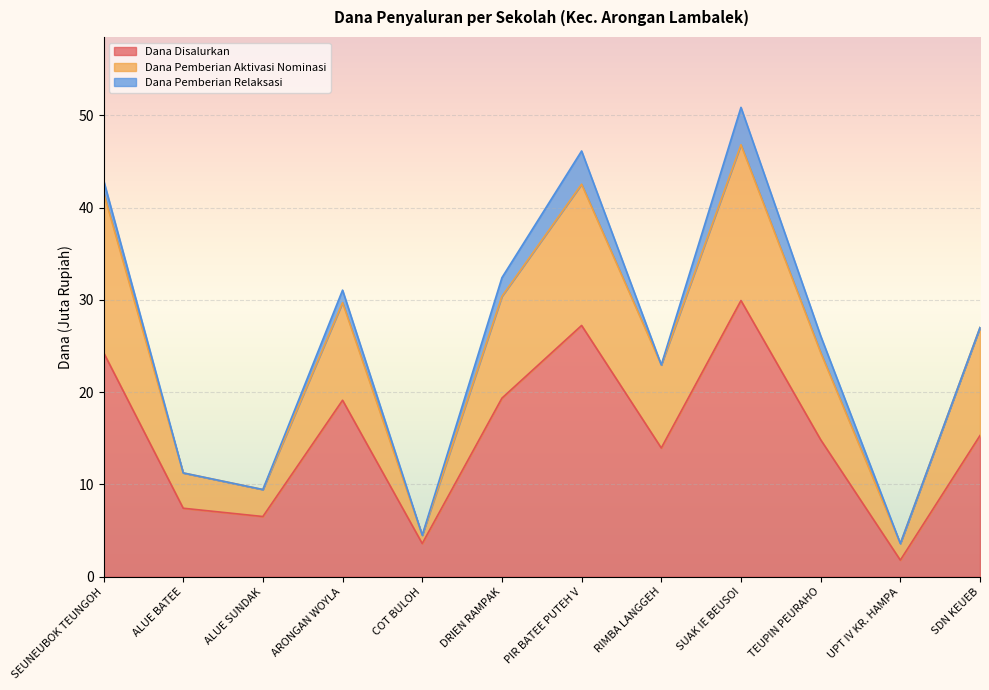

At how many categories does at least one series exceed 14?

8